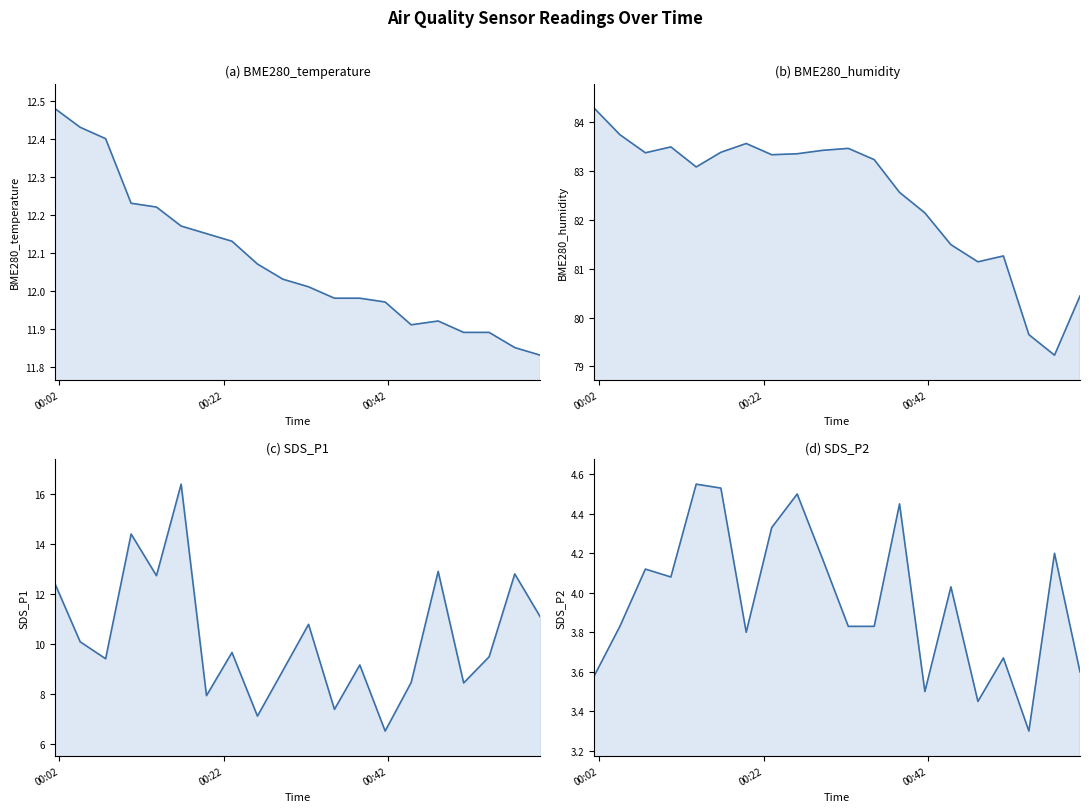

True or false: BME280_temperature and SDS_P2 intersect in this chart.

False